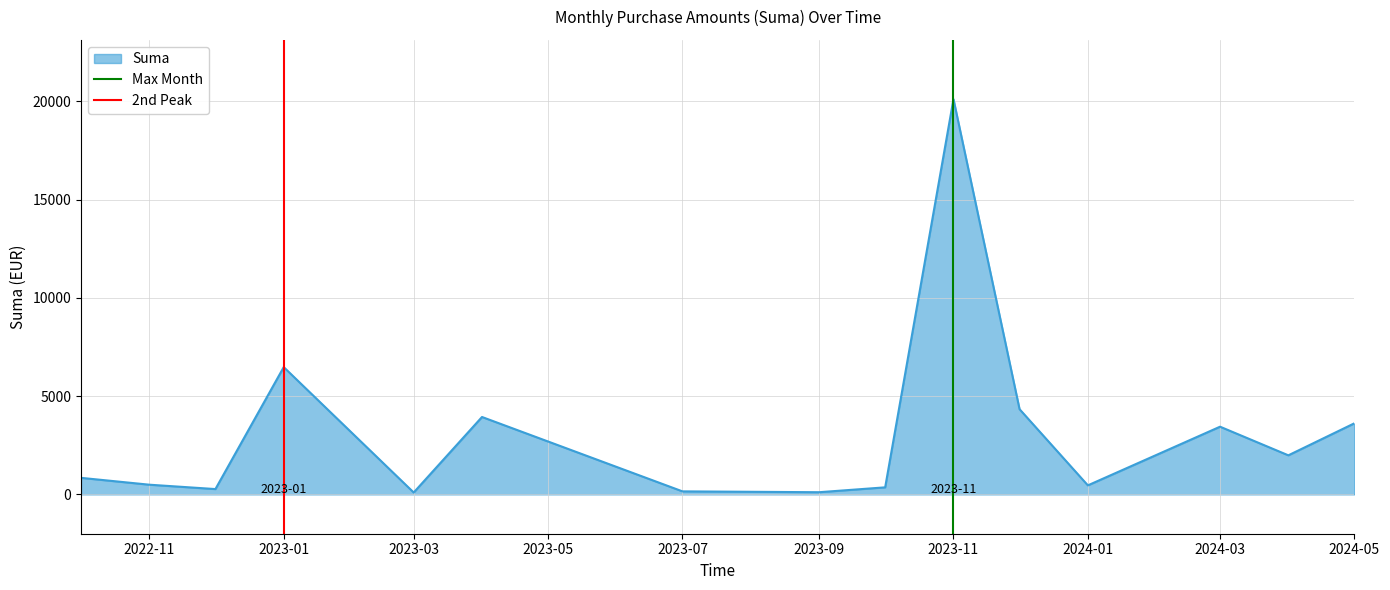

At which label is Suma closest to 10104?

2023-01